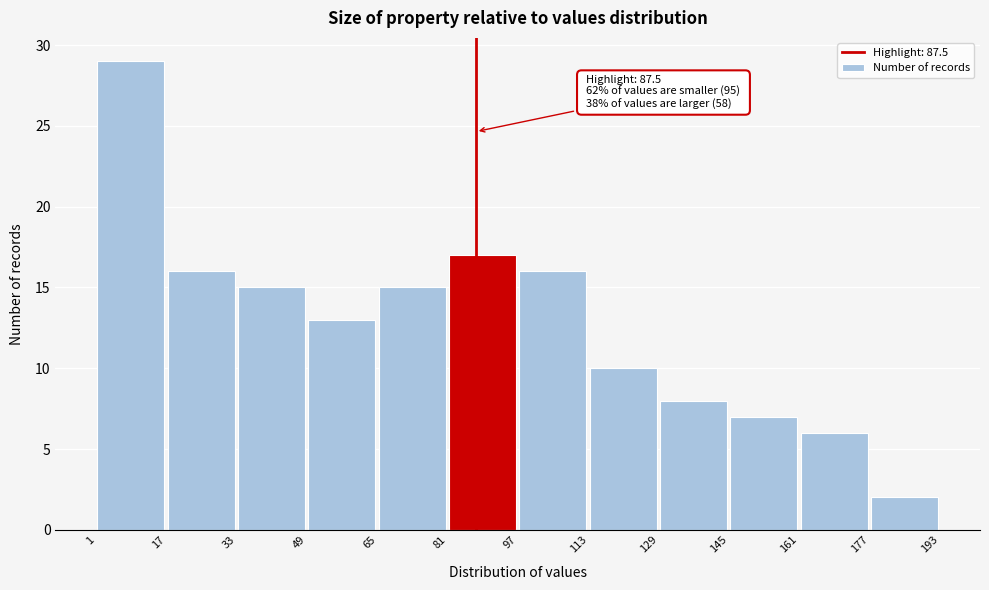

Over which range of the x-axis is the bar tallest?

1 to 17